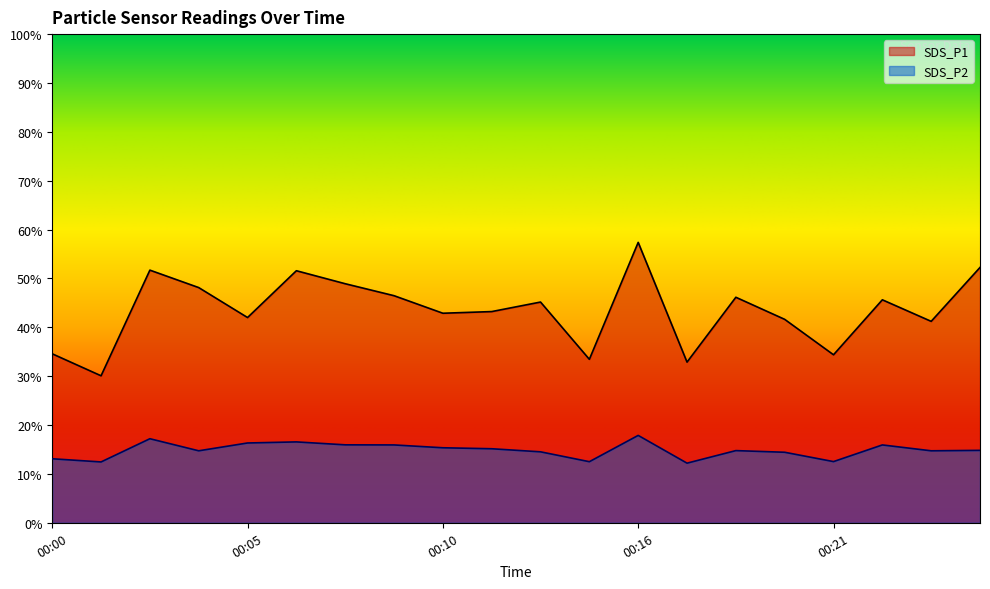

Does the chart have visible grid lines?

No